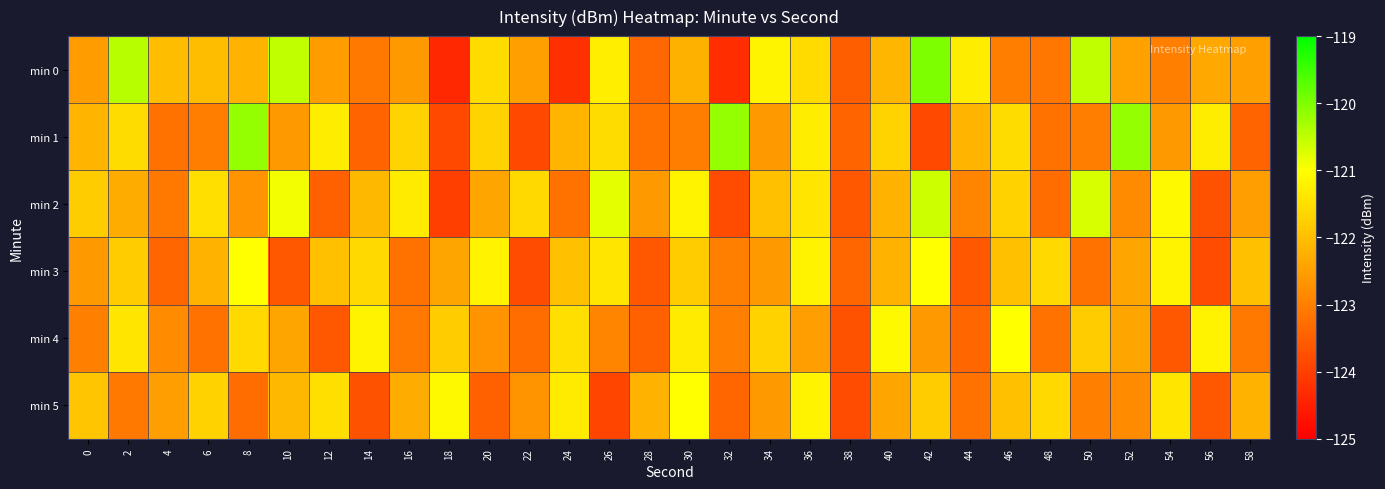

At 20, list the series in order from smallest to largest.

min 5, min 4, min 2, min 1, min 0, min 3